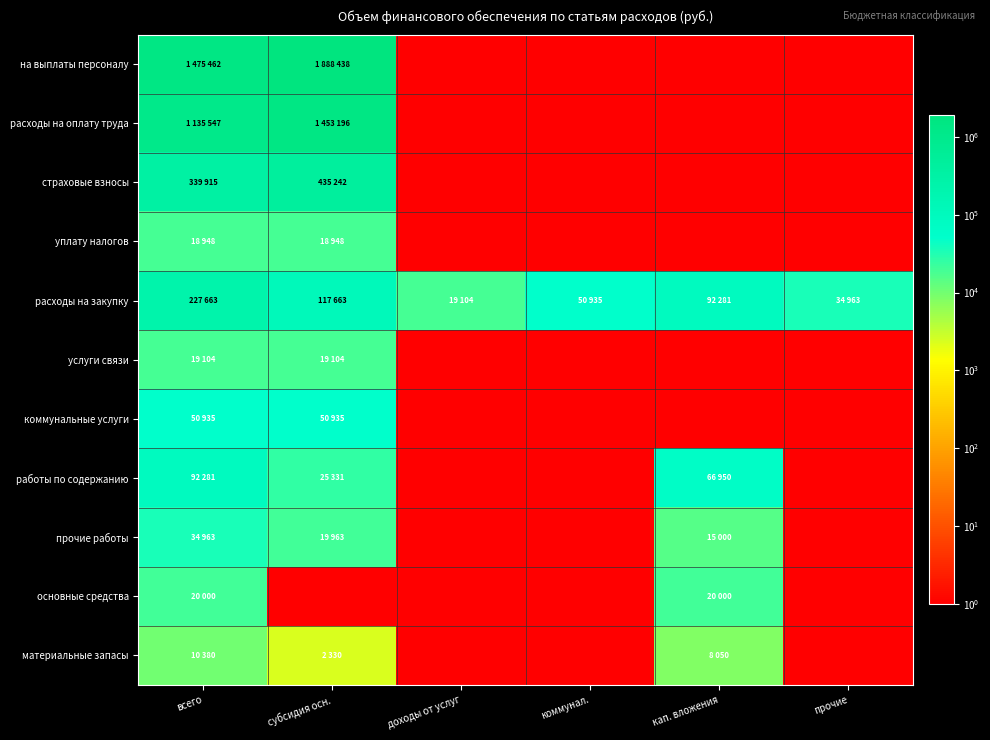

List the series in order of their peak value, highest first.

на выплаты персоналу, расходы на оплату труда, страховые взносы, расходы на закупку, работы по содержанию, коммунальные услуги, прочие работы, основные средства, услуги связи, уплату налогов, материальные запасы